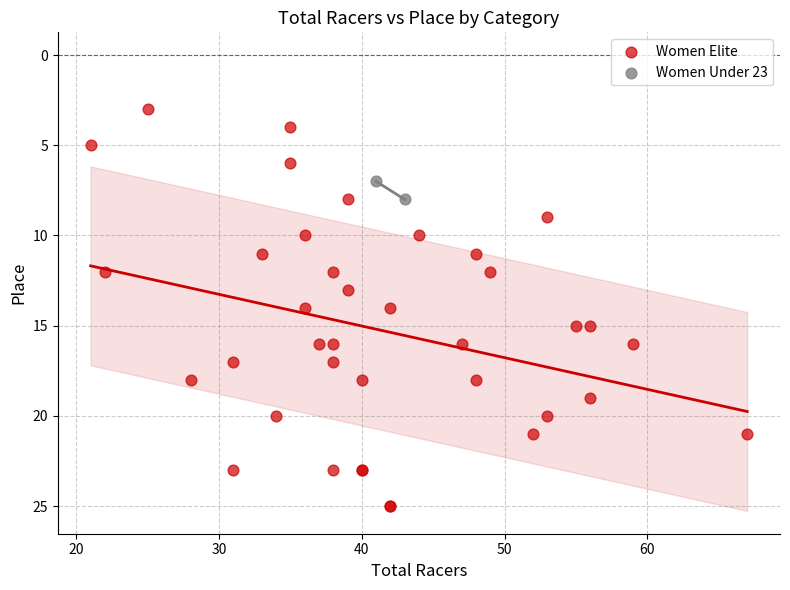

What are all the series names shown in the legend?

Women Elite, Women Under 23